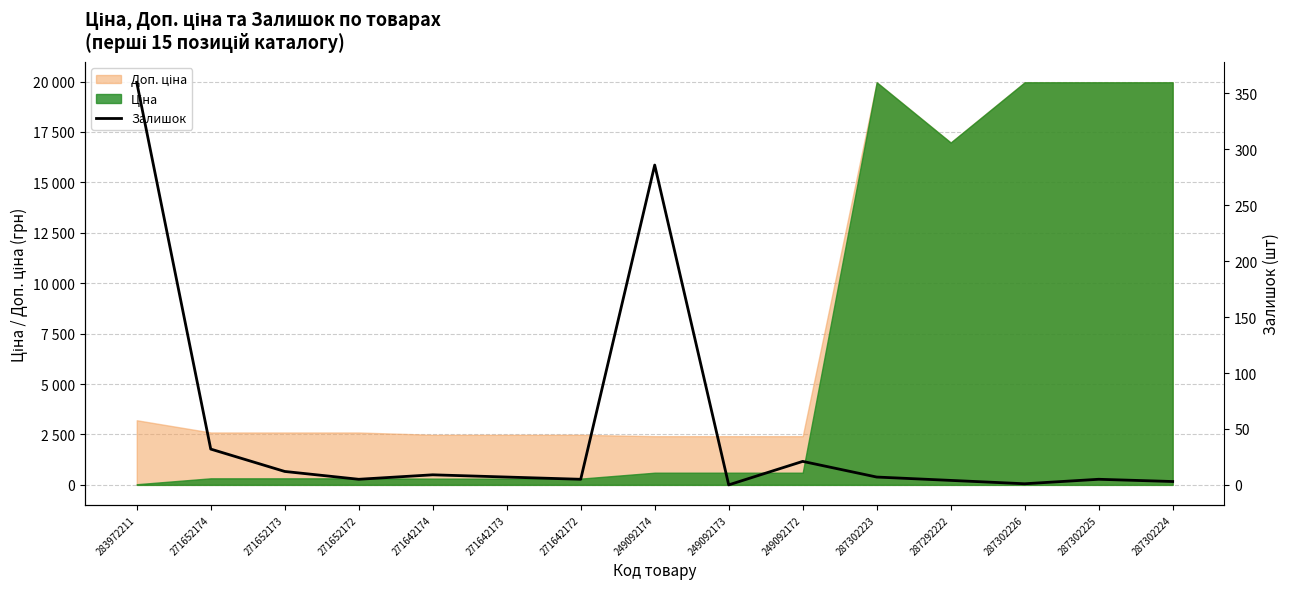

What is the greatest value displayed?

360